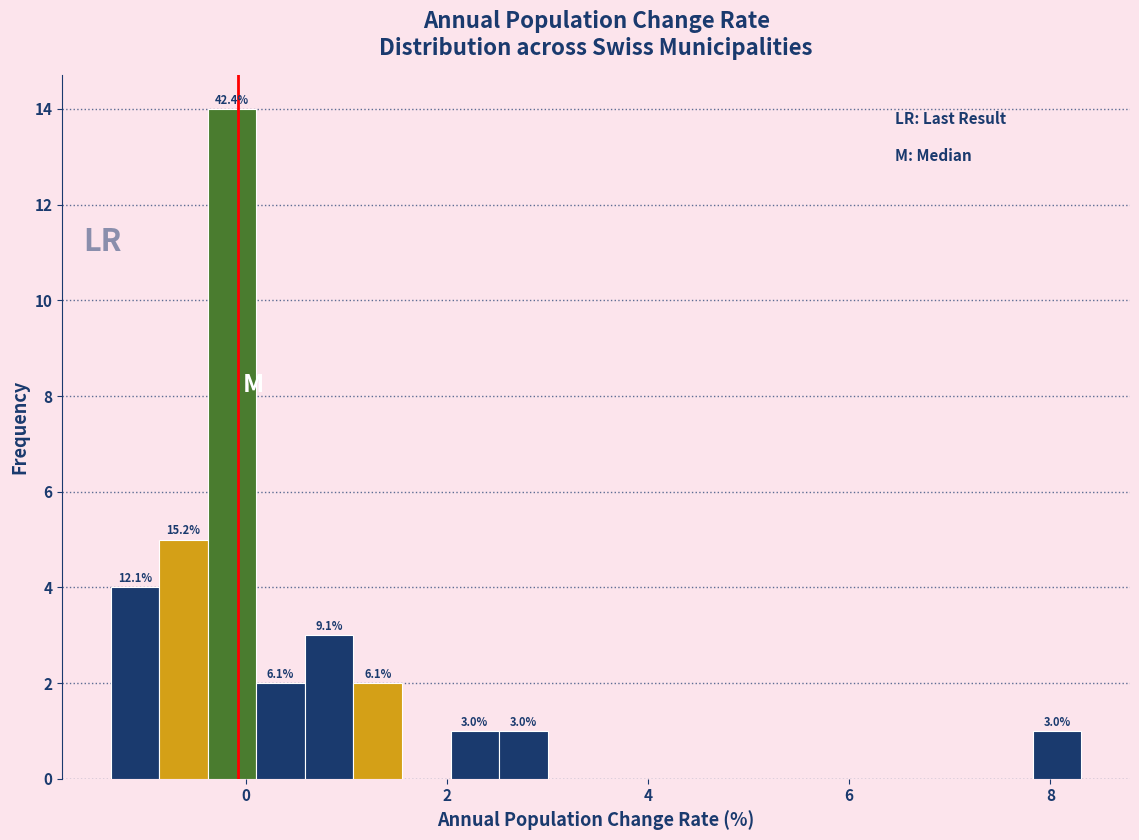

Read against the x-axis, roughly where is the centre of the tallest bar?

-0.2